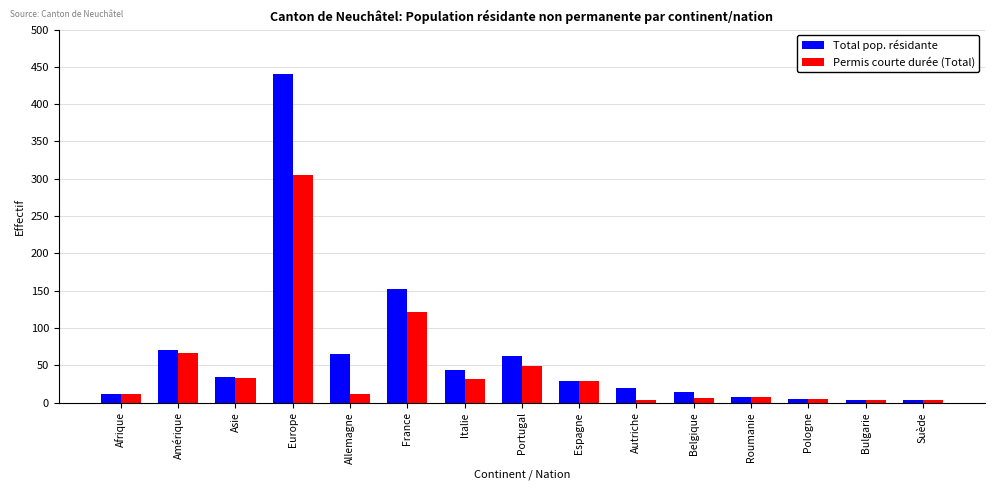

Count the number of categories in the chart.

15